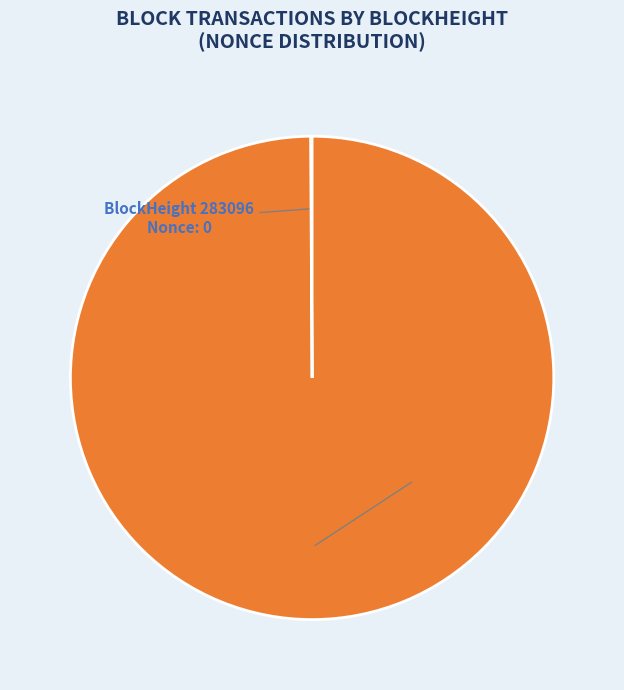

How many segments does this pie chart have?

2